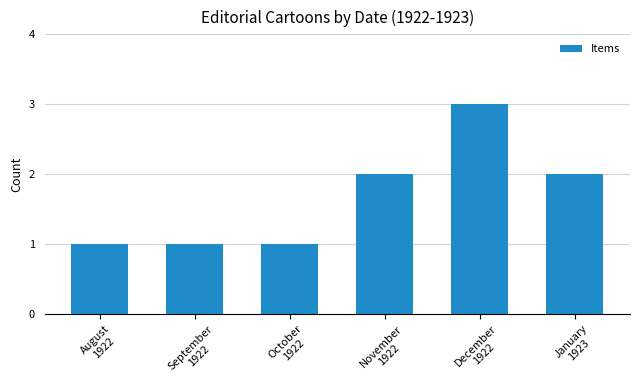

What is the maximum value shown in the chart?

3